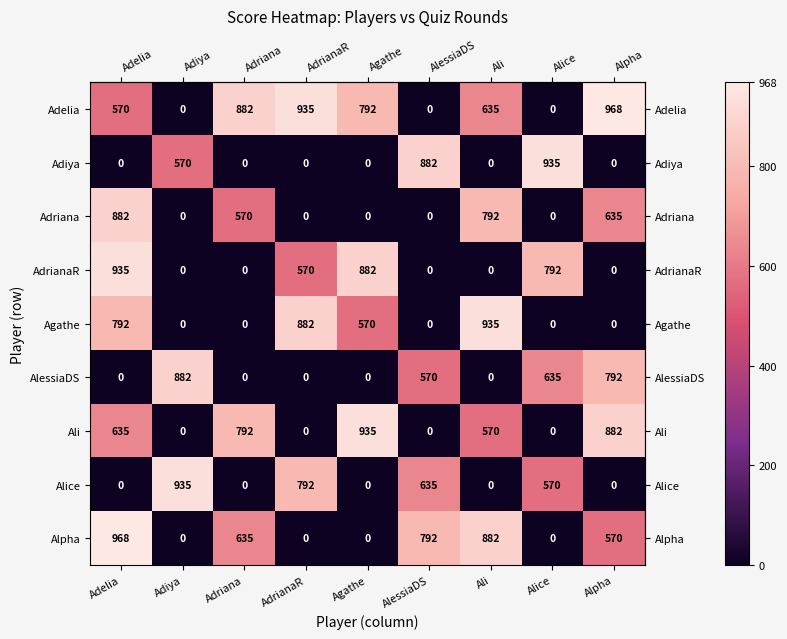

Between AlessiaDS and Alpha, which series saw the biggest shift?

Adelia